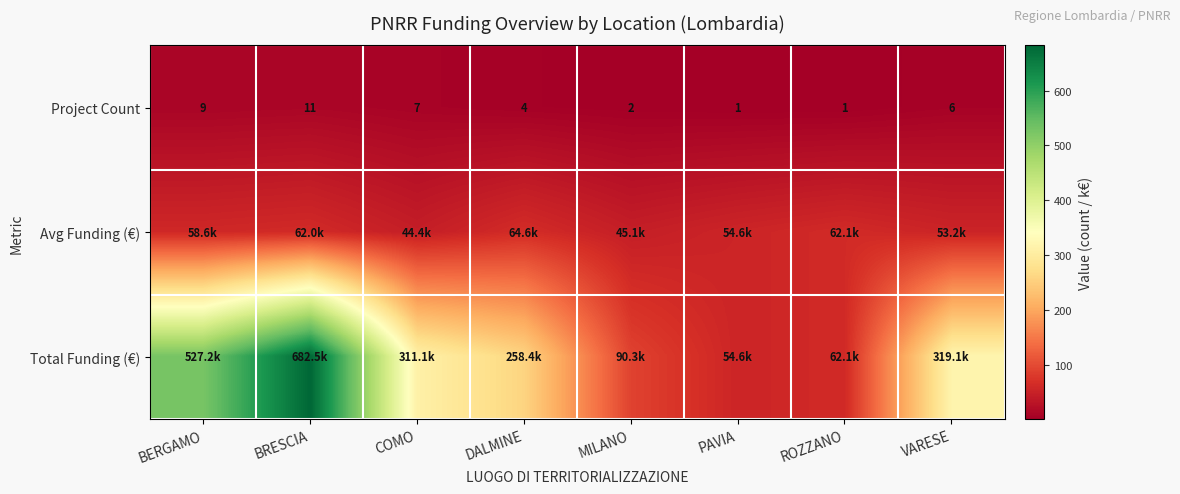

At which label does Project Count first exceed 6?

BERGAMO